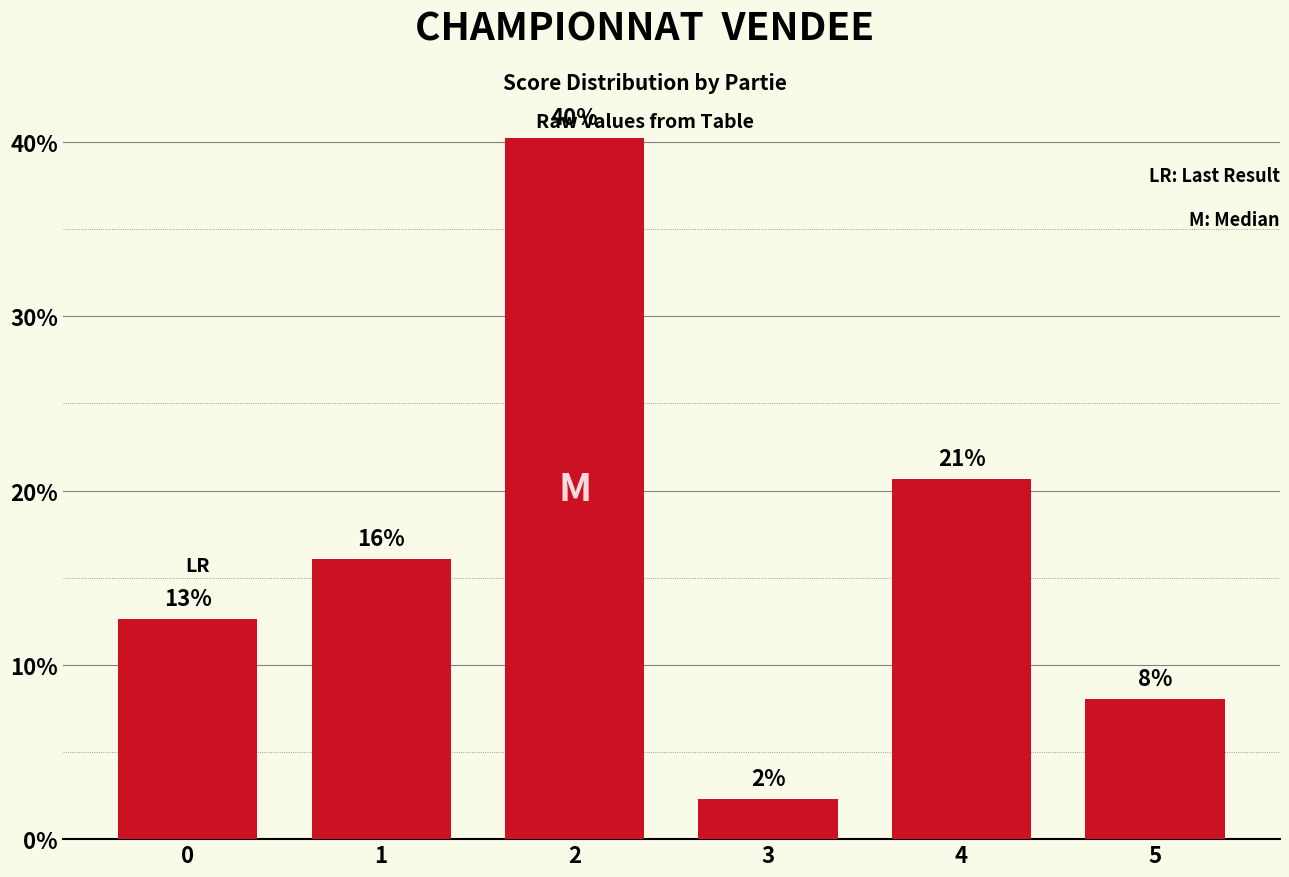

Does the chart contain any negative values?

No